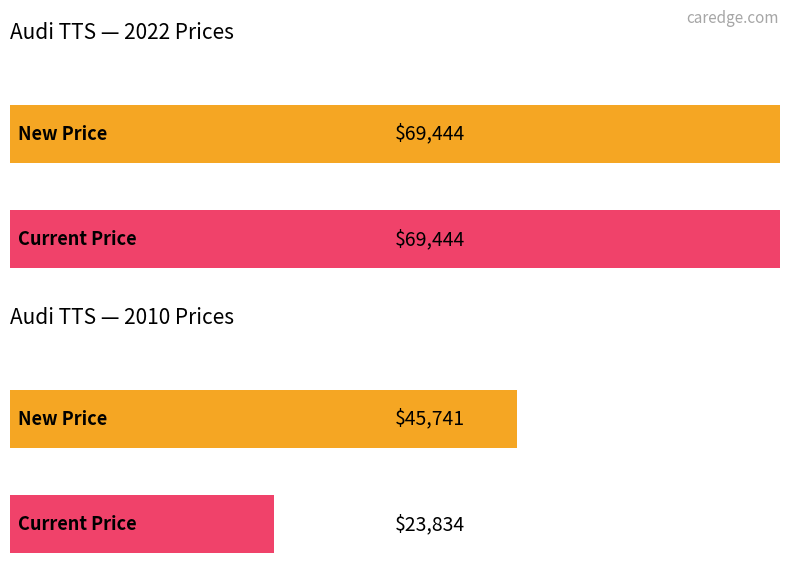

What are all the series names shown in the legend?

New Price, Current Price